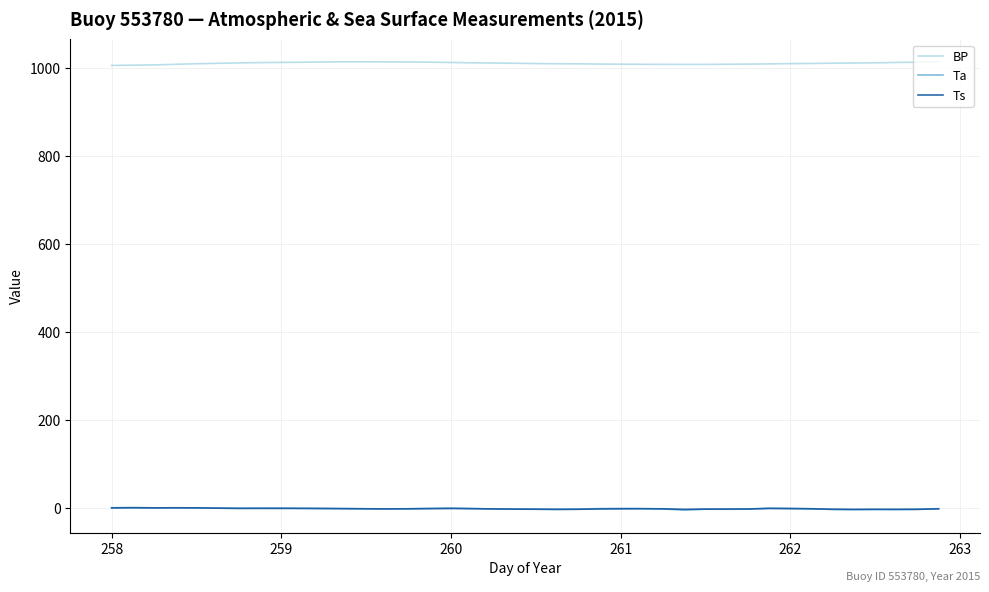

What is the maximum value shown in the chart?

1015.3